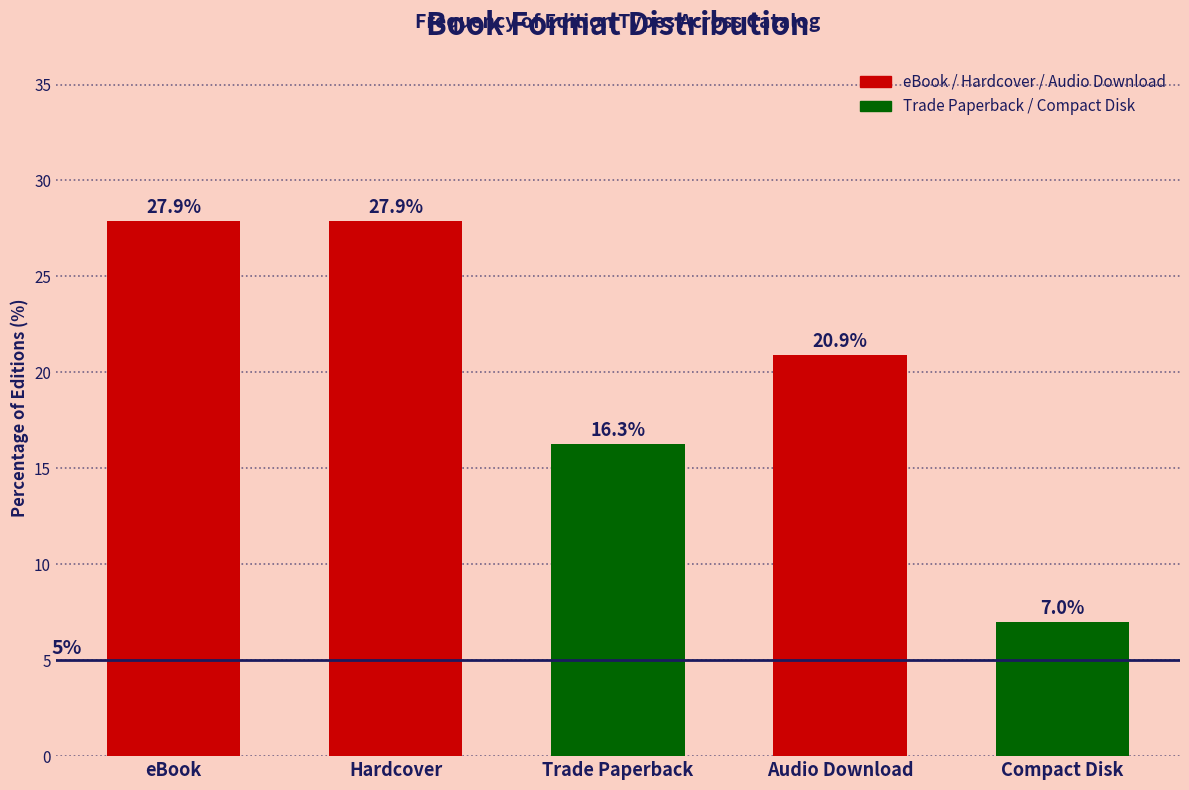

Reading right to left, what are all the values shown in this chart?

Compact Disk=7.0	Audio Download=20.9	Trade Paperback=16.3	Hardcover=27.9	eBook=27.9